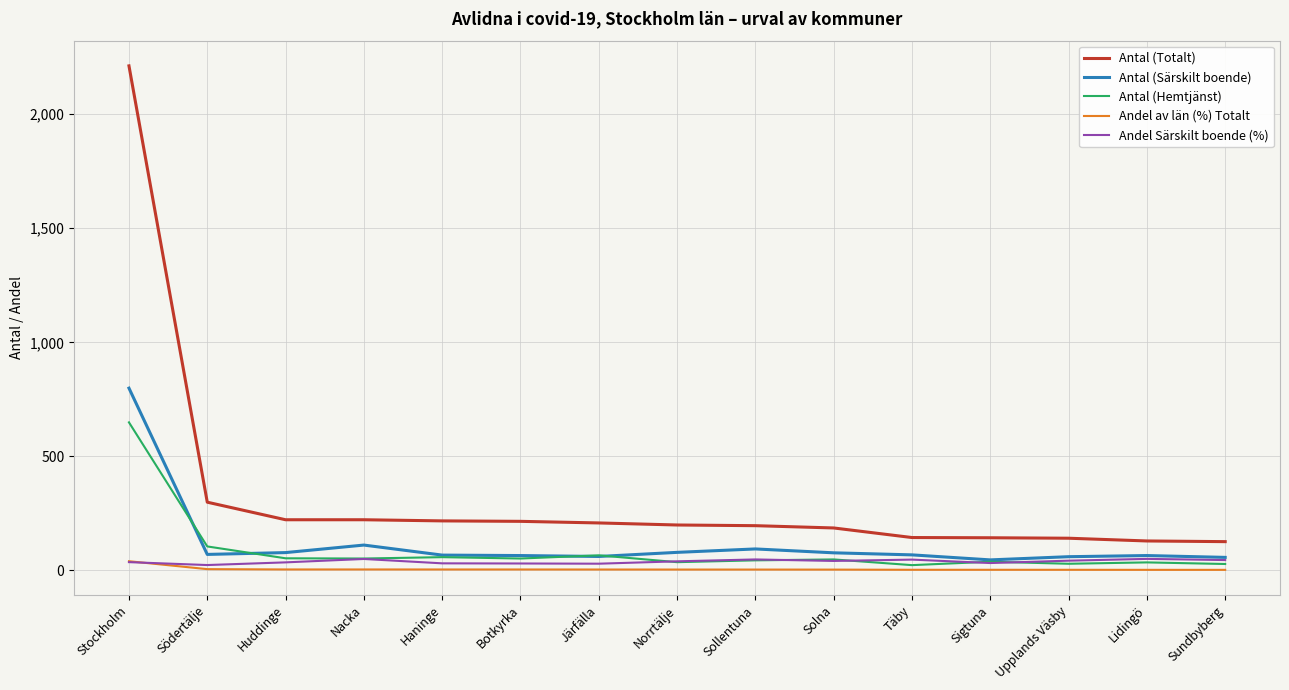

At which category is the sum across all series the highest?

Stockholm